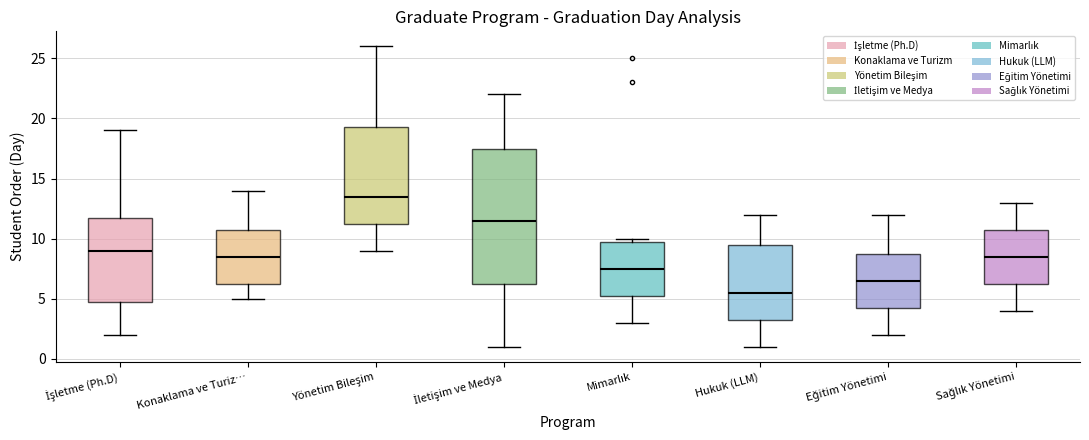

Reading left to right, transcribe this box plot: for each box, give where its median line is, the range the box spans, and where its two whiskers end, as read against the y-axis. The values are not printed on the chart, so give them approximately, as read against the axis.

İşletme (Ph.D): median 9.0, box 5.0 to 12.0, whiskers 2.0 to 19.0
Konaklama ve Turiz…: median 8.5, box 6.5 to 11.0, whiskers 5.0 to 14.0
Yönetim Bileşim: median 13.5, box 11.5 to 19.5, whiskers 9.0 to 26.0
İletişim ve Medya: median 11.5, box 6.5 to 17.5, whiskers 1.0 to 22.0
Mimarlık: median 7.5, box 5.5 to 10.0, whiskers 3.0 to 10.0 (just above the box's upper edge)
Hukuk (LLM): median 5.5, box 3.5 to 9.5, whiskers 1.0 to 12.0
Eğitim Yönetimi: median 6.5, box 4.5 to 9.0, whiskers 2.0 to 12.0
Sağlık Yönetimi: median 8.5, box 6.5 to 11.0, whiskers 4.0 to 13.0